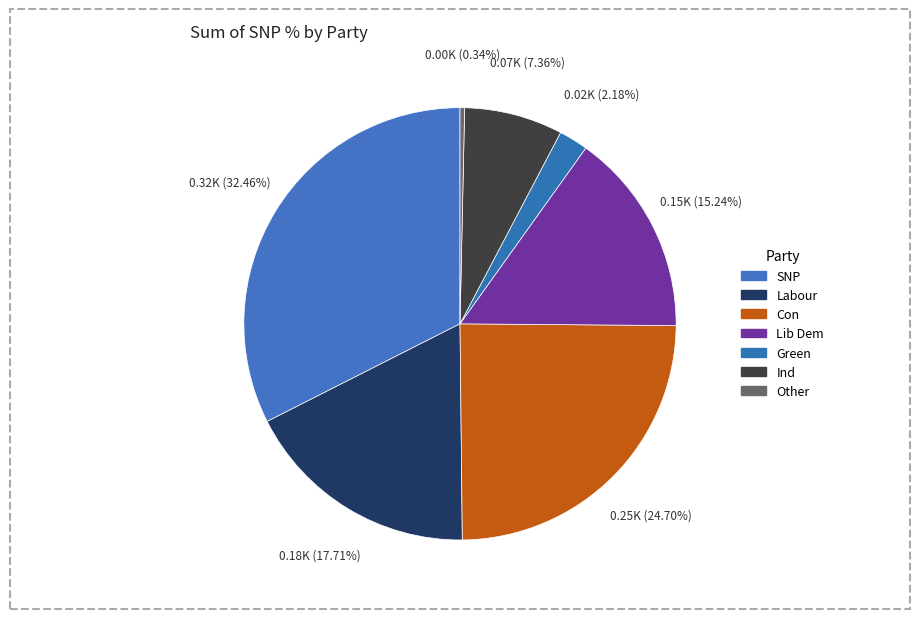

The Other slice represents 1% of the pie. True or false?

False